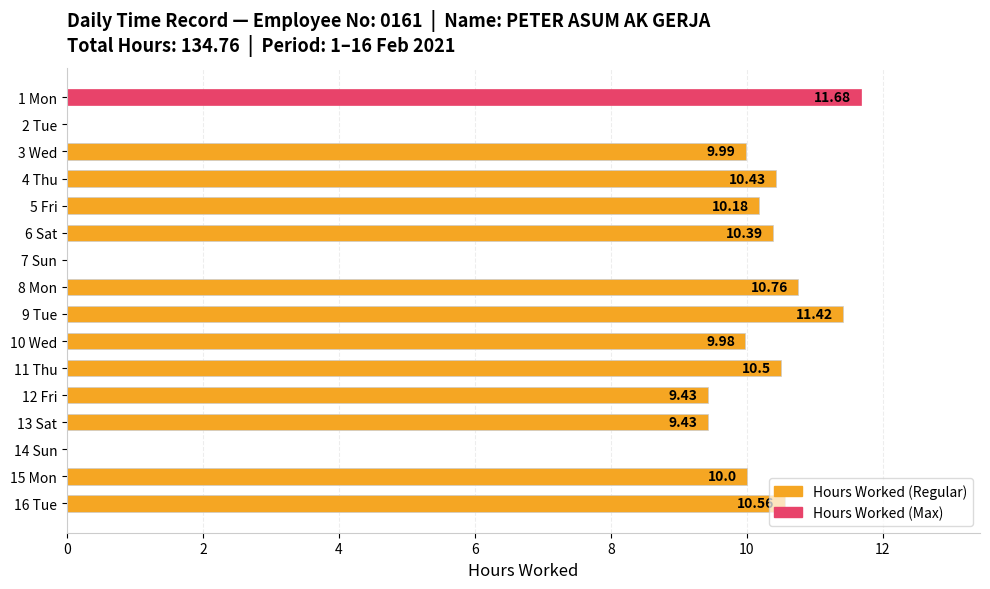

How many series are shown in this chart?

1